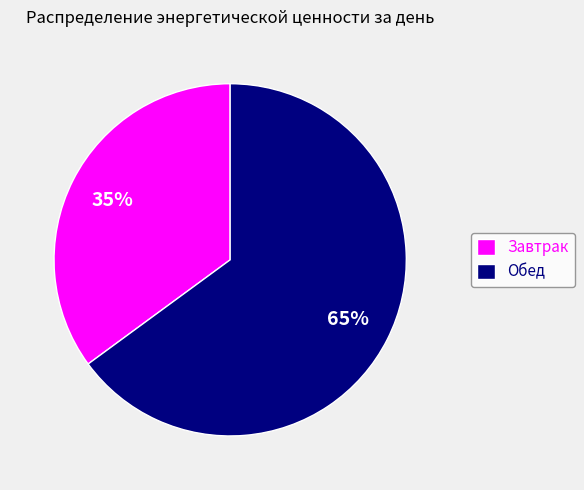

Is it true that Обед is 58% of the pie?

False